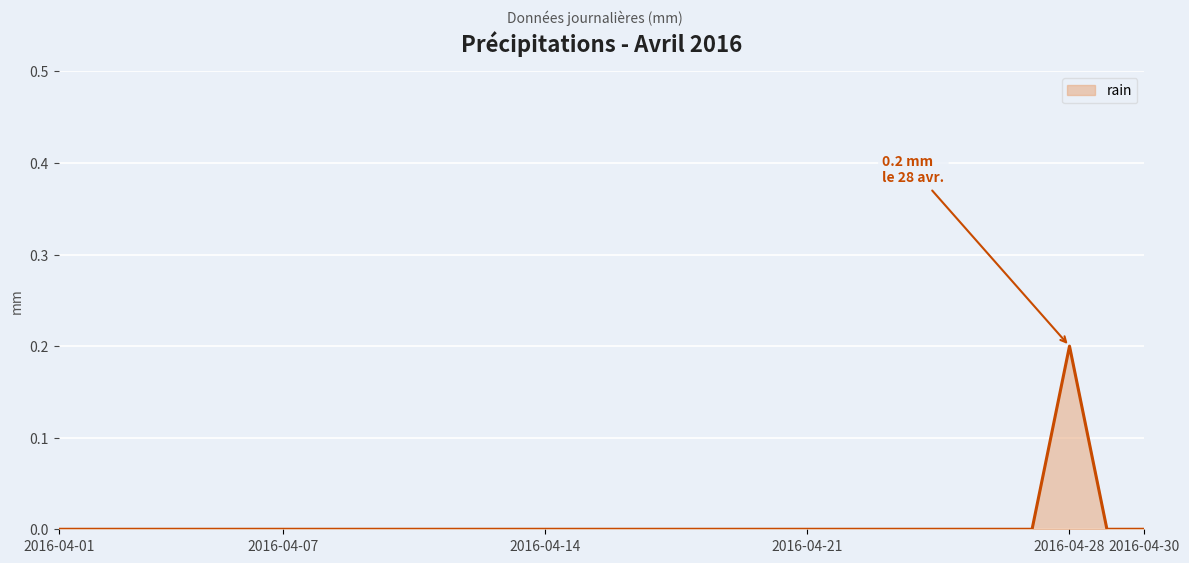

What is the sum of all values?

0.2